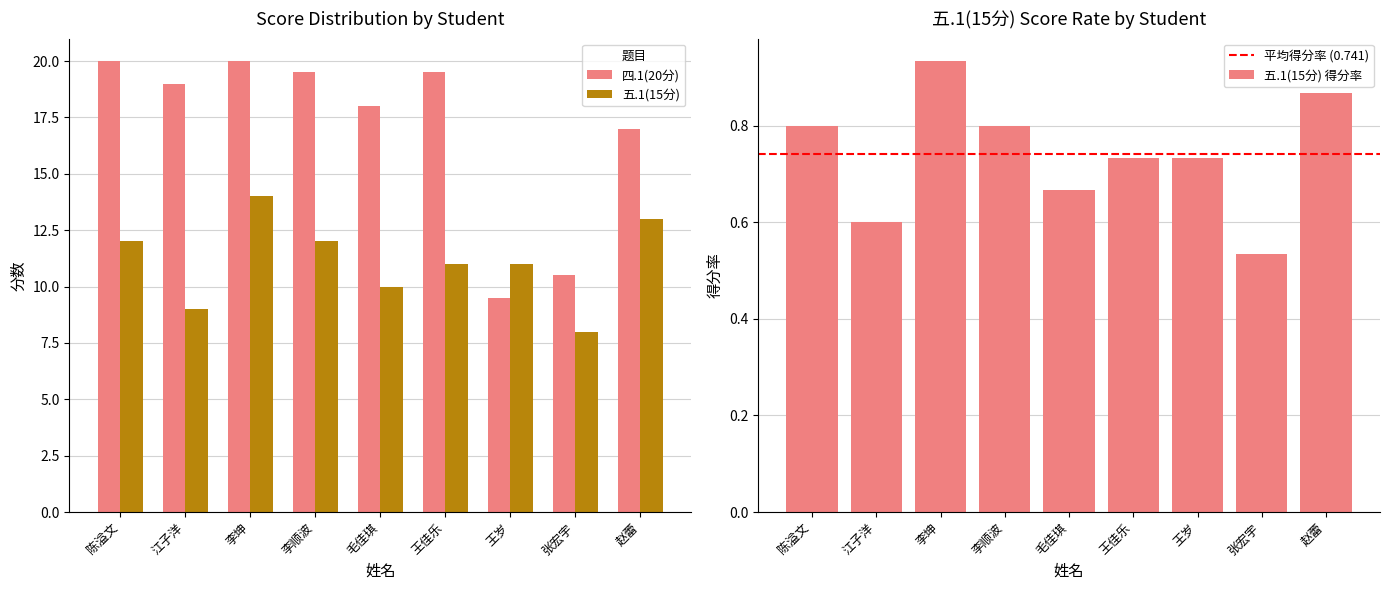

Which series has the largest range (max minus min)?

四.1(20分)